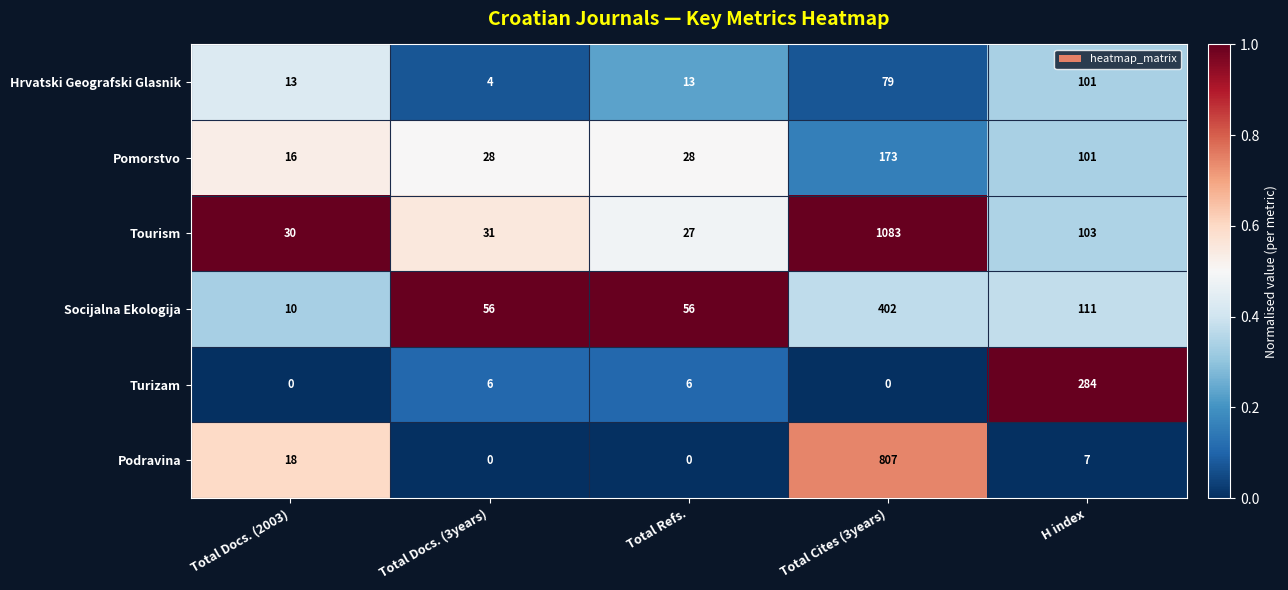

Which series has the largest total across all categories?

Tourism